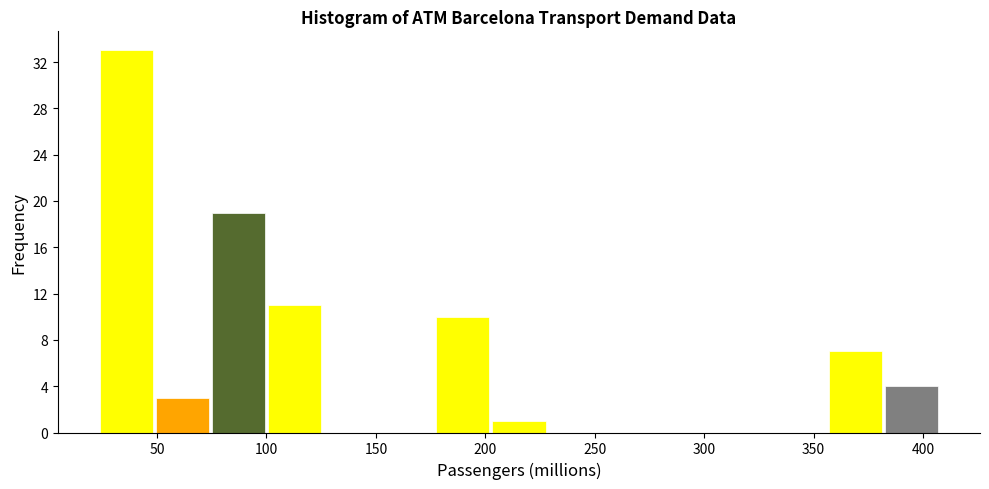

How tall is the bar that spans 75 to 100 on the x-axis? Neither the bar edges nor the heights are printed on the chart, so give them approximately, as read against the axes.

19